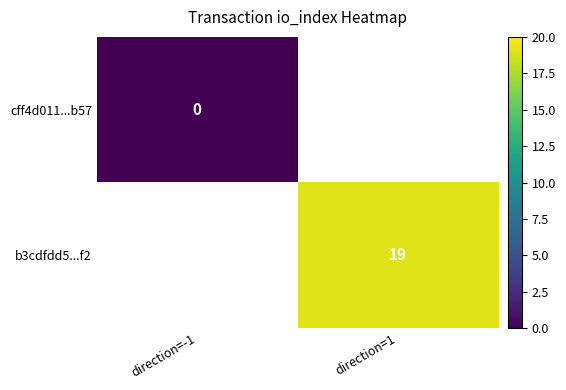

At how many categories does at least one series exceed 10?

1